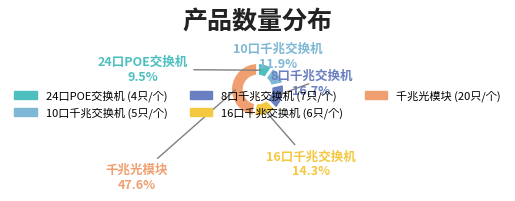

To the nearest percent, what is the difference between the 16口千兆交换机 and 10口千兆交换机 slice percentages?

2%